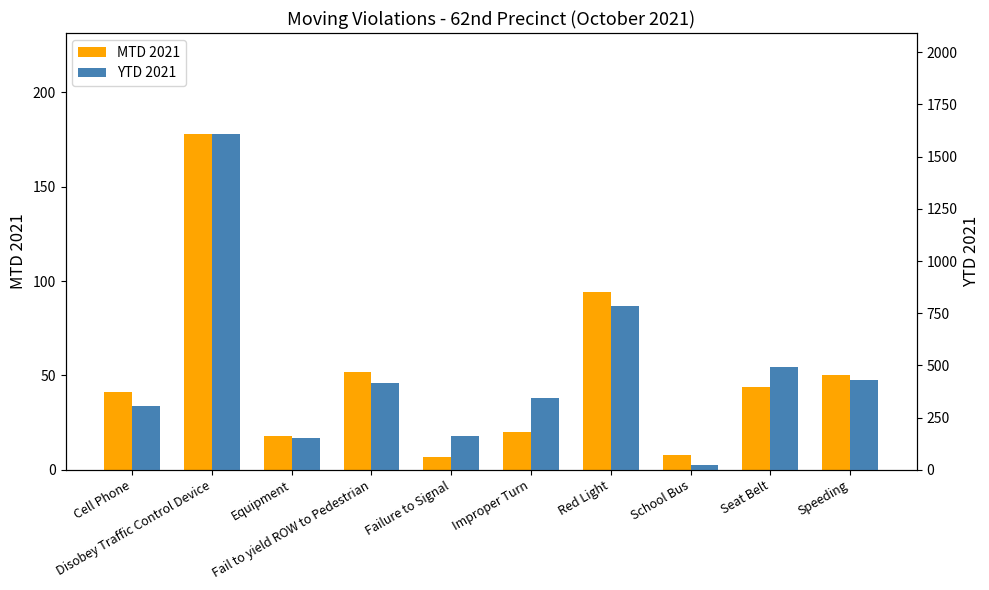

Reading left to right, transcribe all the data shown in this chart.

MTD 2021: 41	178	18	52	7	20	94	8	44	50
YTD 2021: 307	1609	153	417	160	343	783	23	492	432